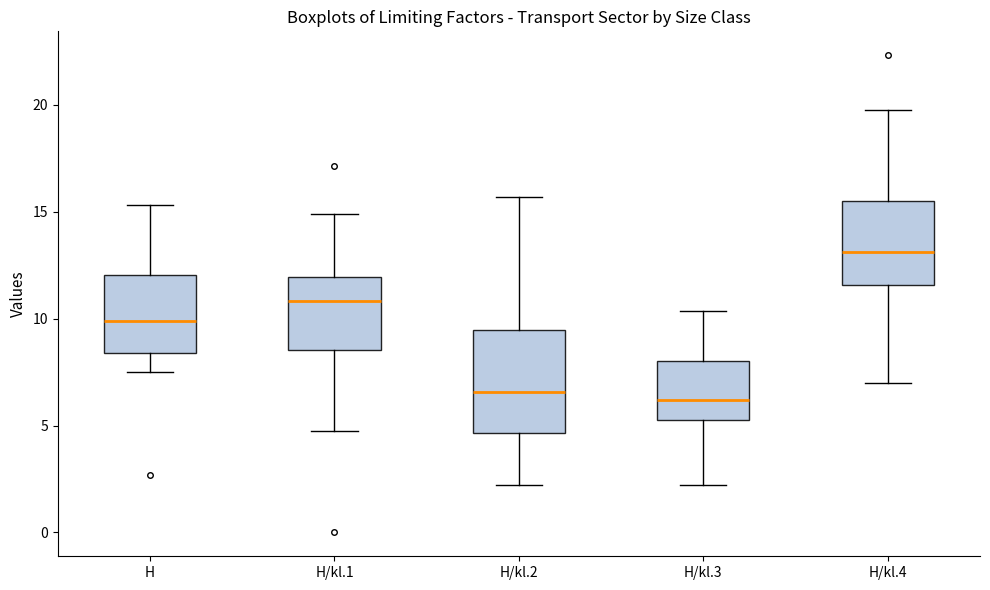

Reading left to right, transcribe this box plot: for each box, give where its median line is, the range the box spans, and where its two whiskers end, as read against the y-axis. The values are not printed on the chart, so give them approximately, as read against the axis.

H: median 10.0, box 8.5 to 12.0, whiskers 7.5 to 15.5
H/kl.1: median 11.0, box 8.5 to 12.0, whiskers 4.5 to 15.0
H/kl.2: median 6.5, box 4.5 to 9.5, whiskers 2.0 to 15.5
H/kl.3: median 6.0, box 5.5 to 8.0, whiskers 2.0 to 10.5
H/kl.4: median 13.0, box 11.5 to 15.5, whiskers 7.0 to 20.0